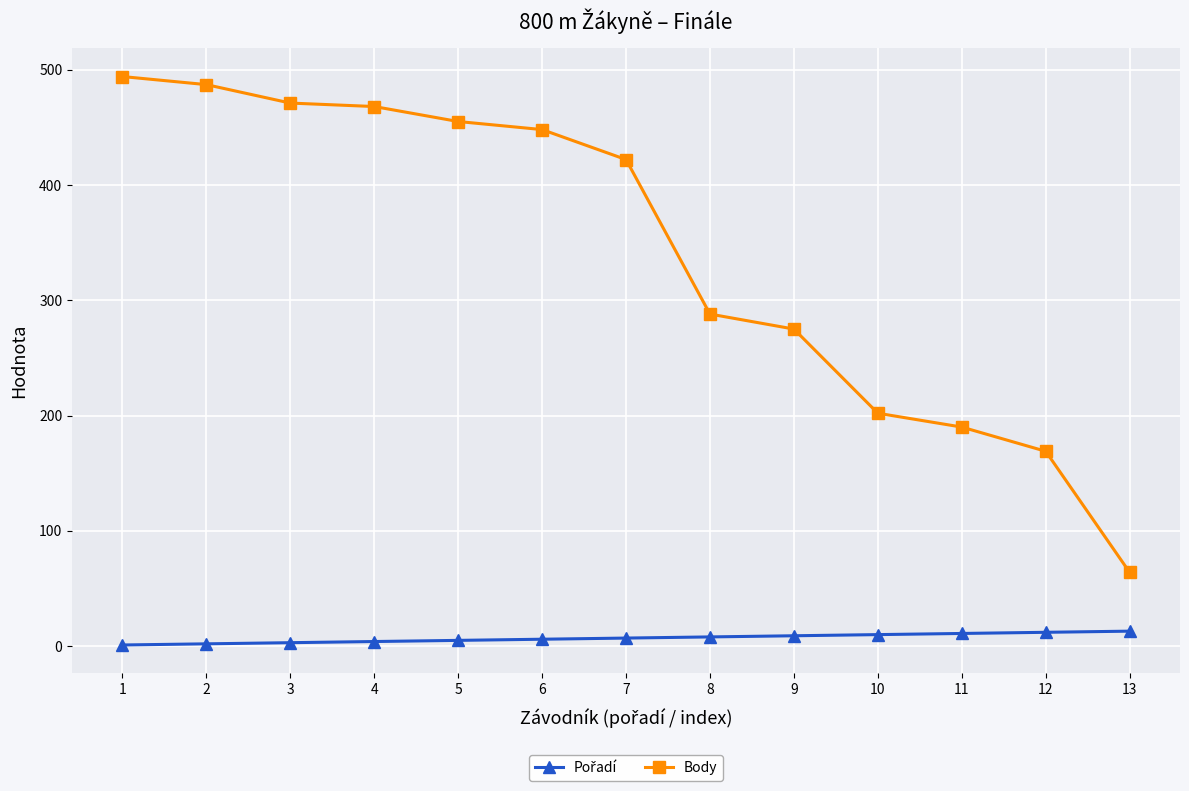

At which label does Body reach its minimum?

13